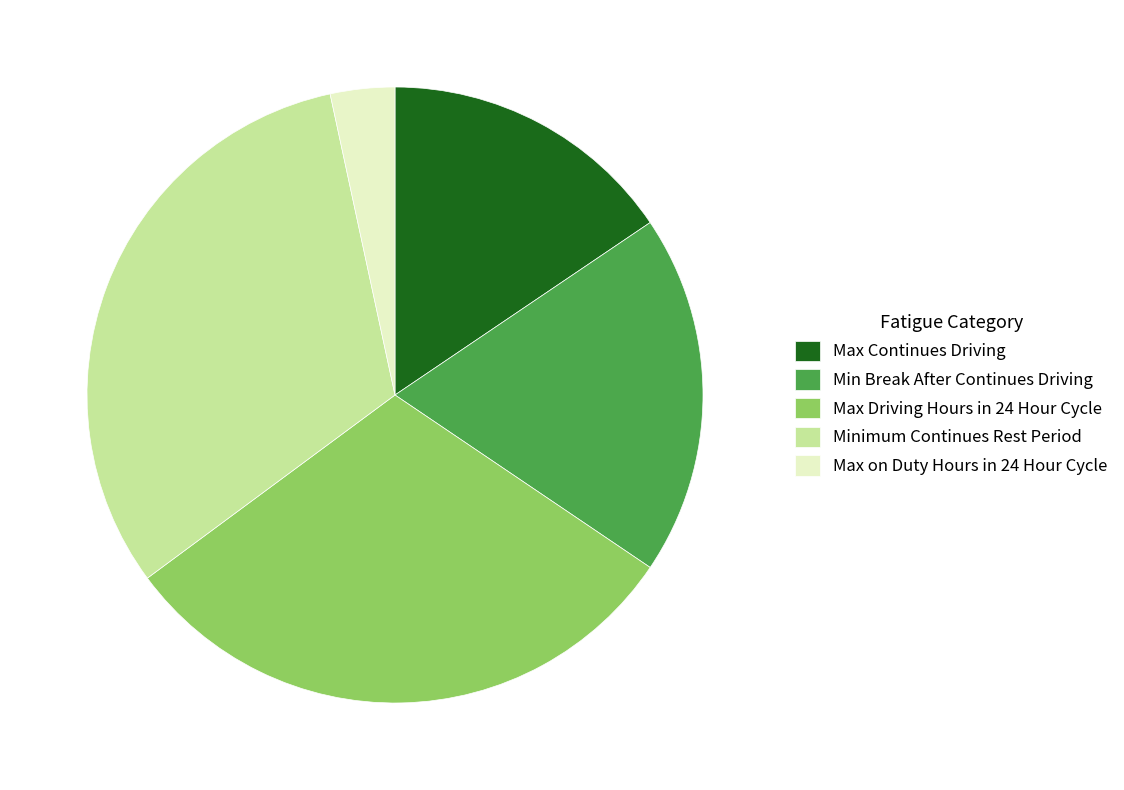

Which has a higher value, Max Driving Hours in 24 Hour Cycle or Max on Duty Hours in 24 Hour Cycle?

Max Driving Hours in 24 Hour Cycle